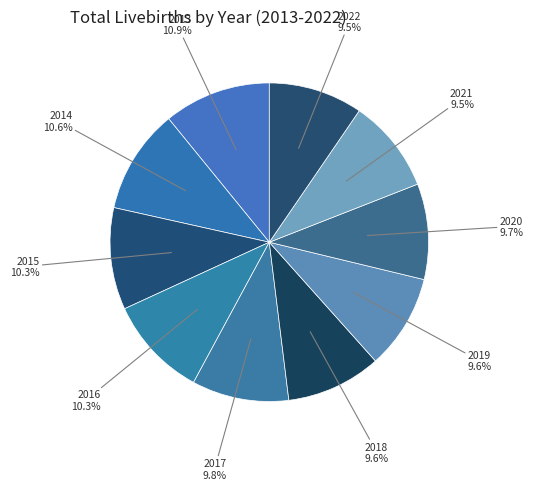

To the nearest percent, what is the difference between the largest and smallest slice percentages?

1%